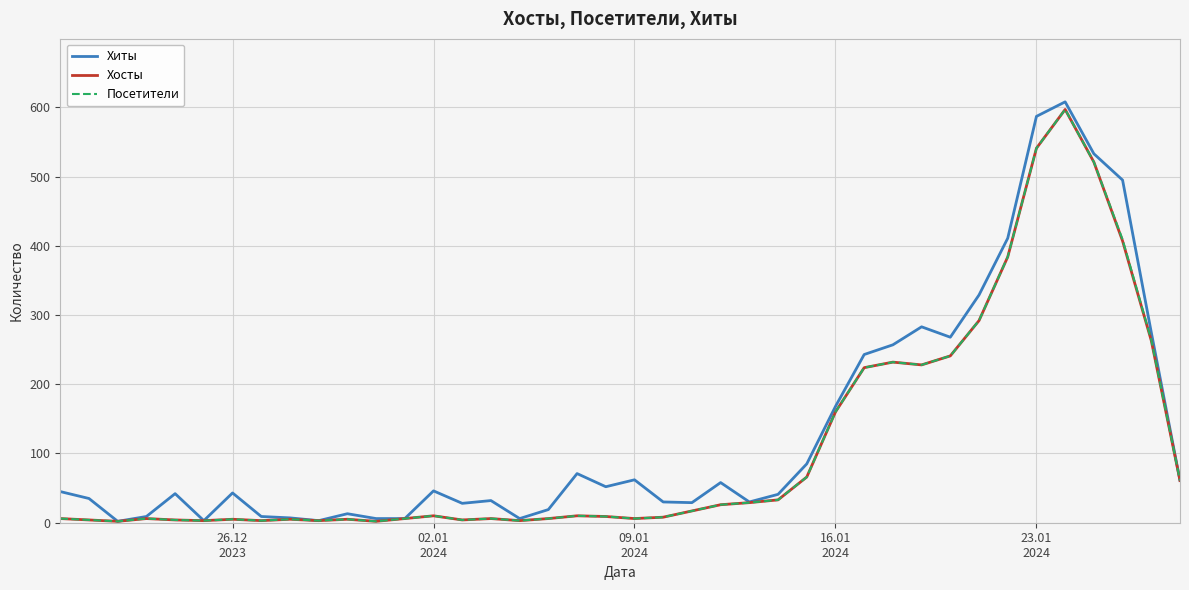

What are all the series names shown in the legend?

Хиты, Хосты, Посетители